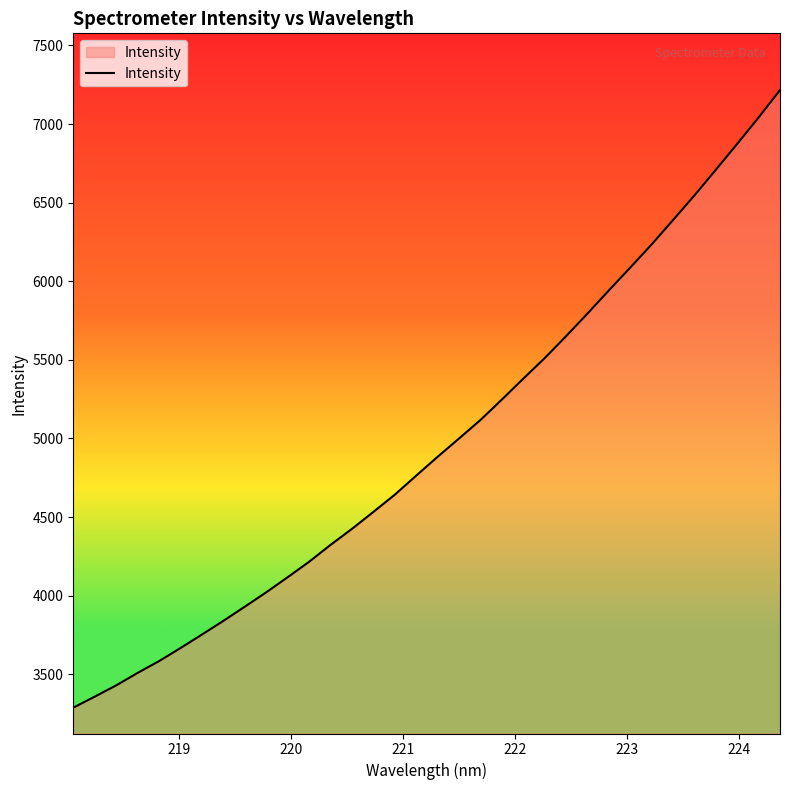

How many distinct data groups are displayed?

1